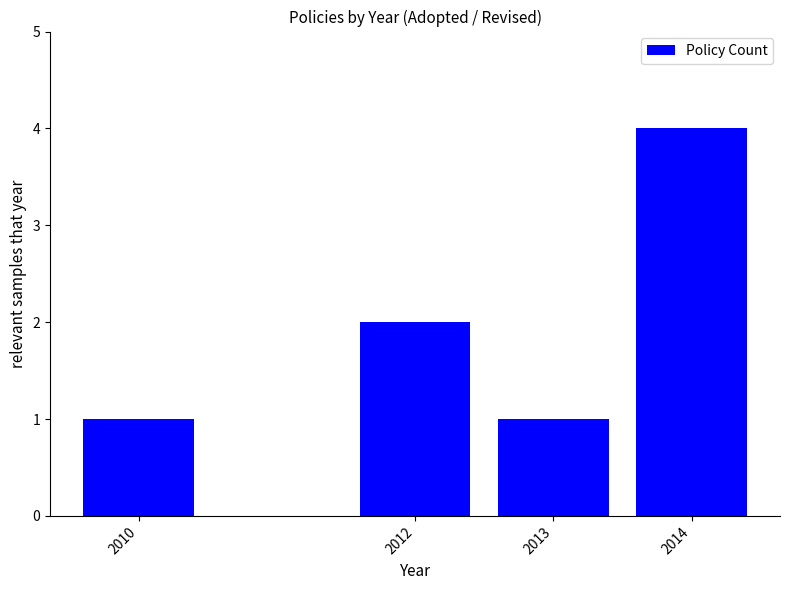

What is the difference between the maximum and minimum values?

3